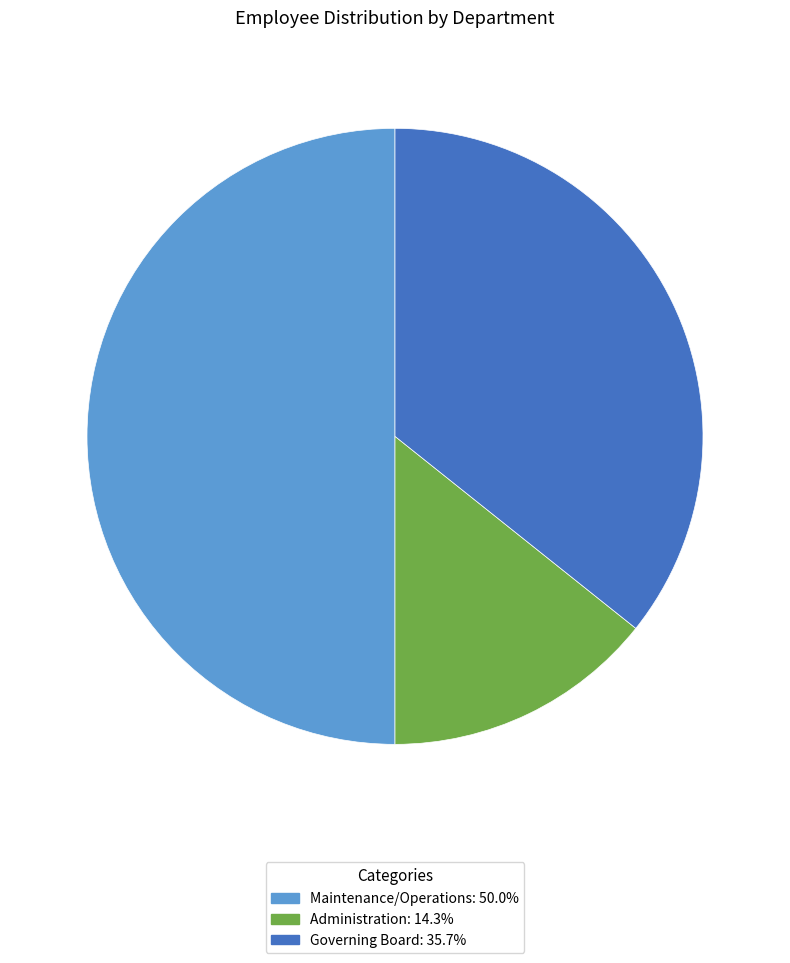

Do Maintenance/Operations and Administration together represent more than half of the pie?

Yes